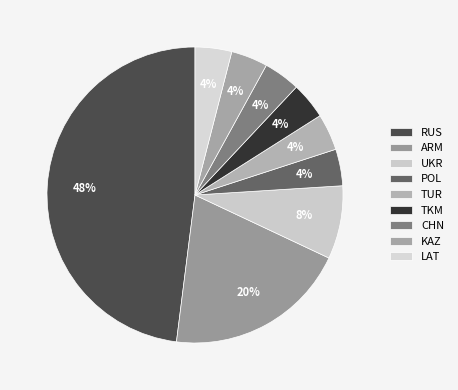

To the nearest percent, what is the average slice percentage?

11%